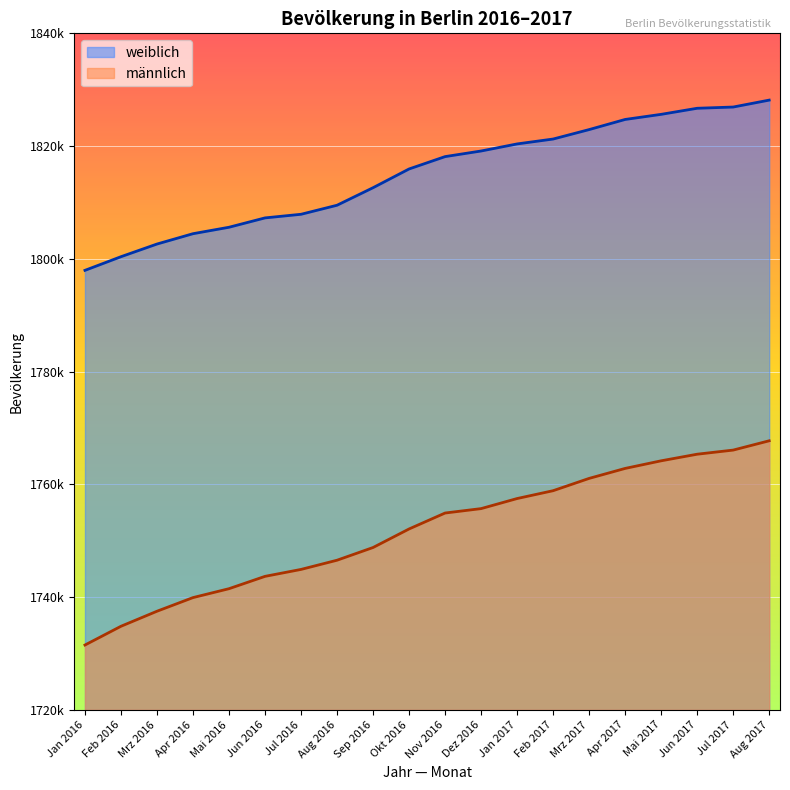

What are all the series names shown in the legend?

weiblich, männlich